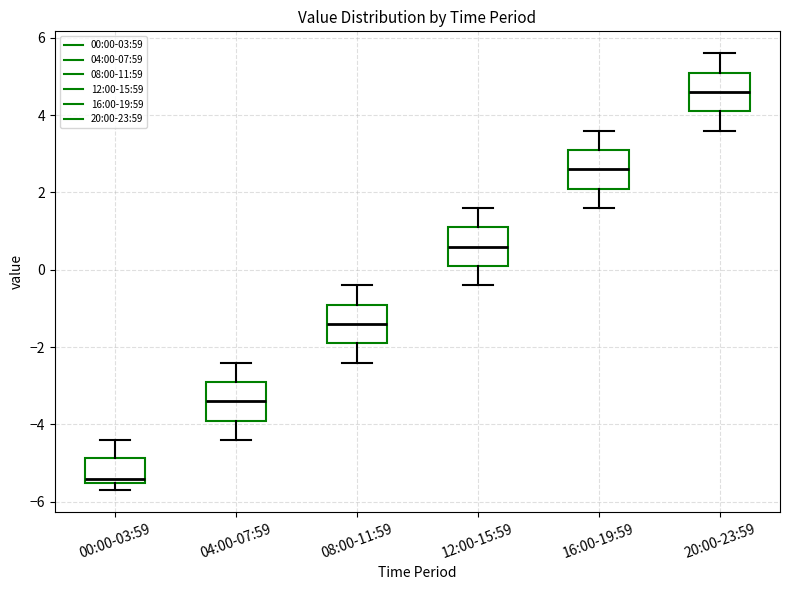

Reading left to right, read every box against the y-axis: the position of its median line, the range the box covers, and the ends of its whiskers. The values are not printed on the chart, so give them approximately, as read against the axis.

00:00-03:59: median -5.4, box -5.6 to -4.8, whiskers -5.6 (just below the box's lower edge) to -4.4
04:00-07:59: median -3.4, box -3.8 to -2.8, whiskers -4.4 to -2.4
08:00-11:59: median -1.4, box -1.8 to -0.8, whiskers -2.4 to -0.4
12:00-15:59: median 0.6, box 0.2 to 1.2, whiskers -0.4 to 1.6
16:00-19:59: median 2.6, box 2.2 to 3.2, whiskers 1.6 to 3.6
20:00-23:59: median 4.6, box 4.2 to 5.2, whiskers 3.6 to 5.6